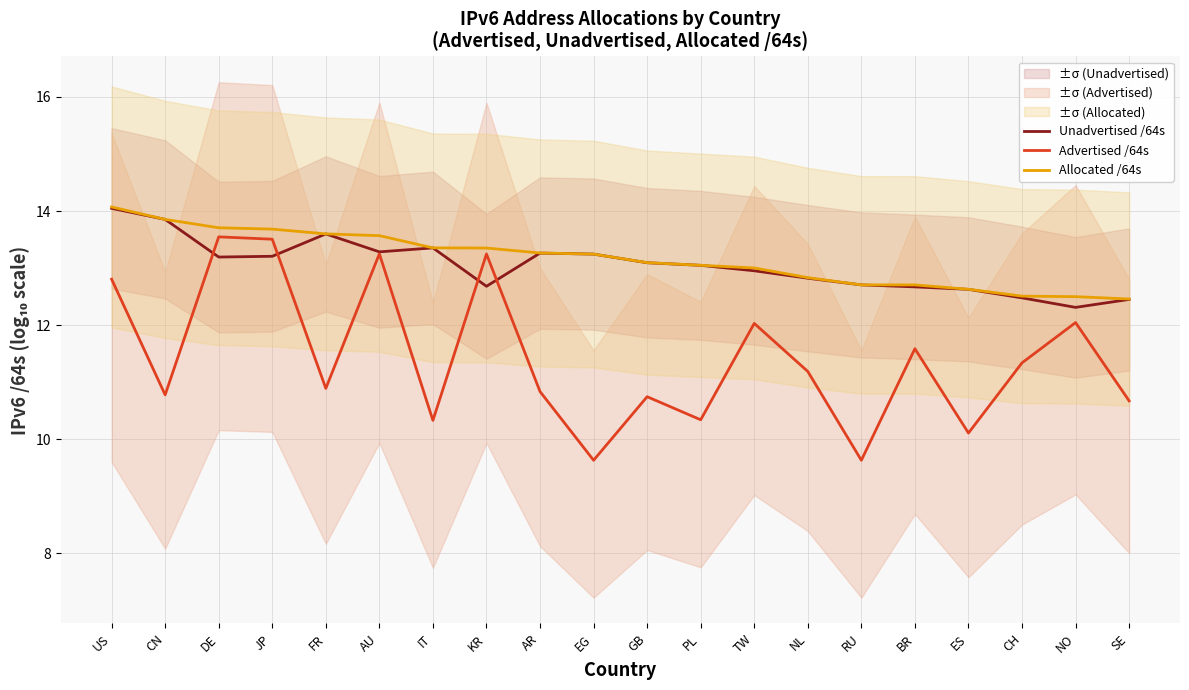

What is the label of the 9th point from the left?

AR